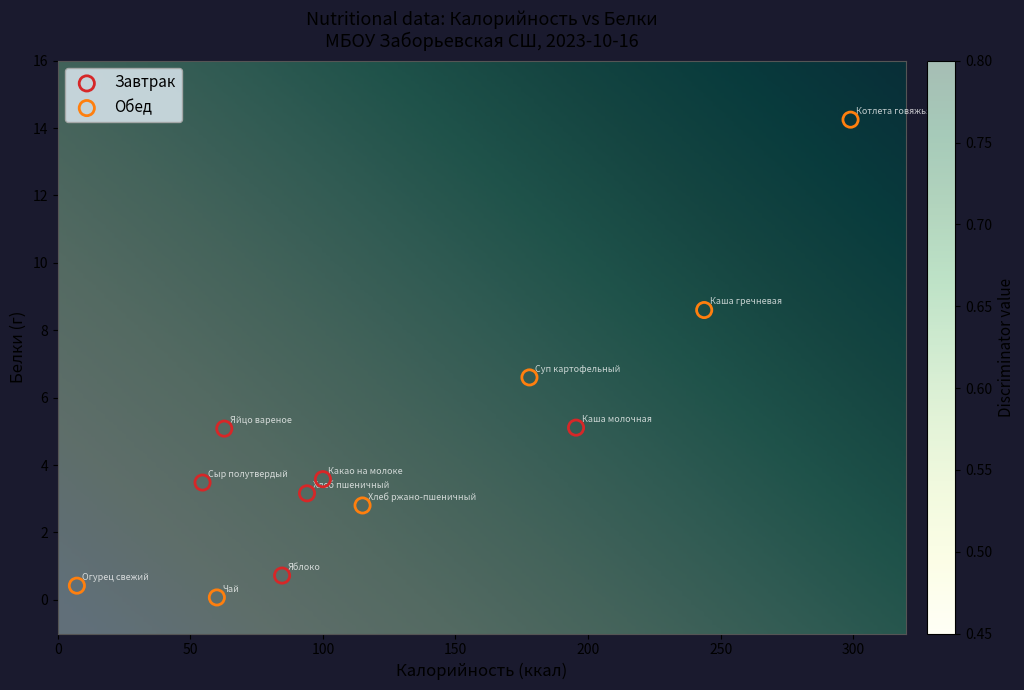

Which series reaches the maximum Y coordinate?

Обед